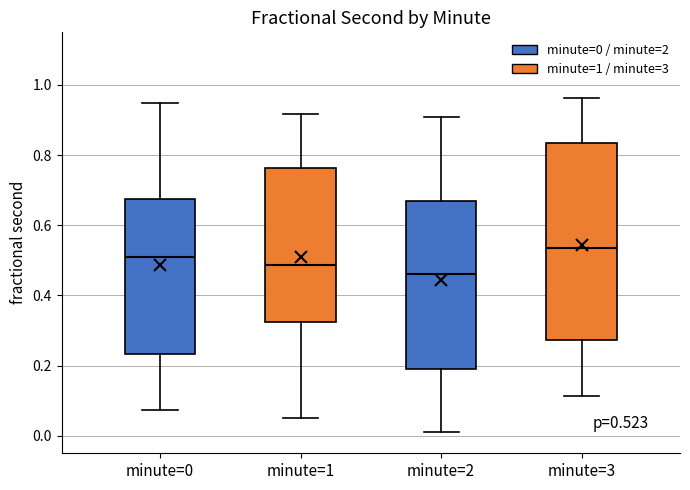

Which box is the tallest, from its lower edge to its upper edge?

minute=3